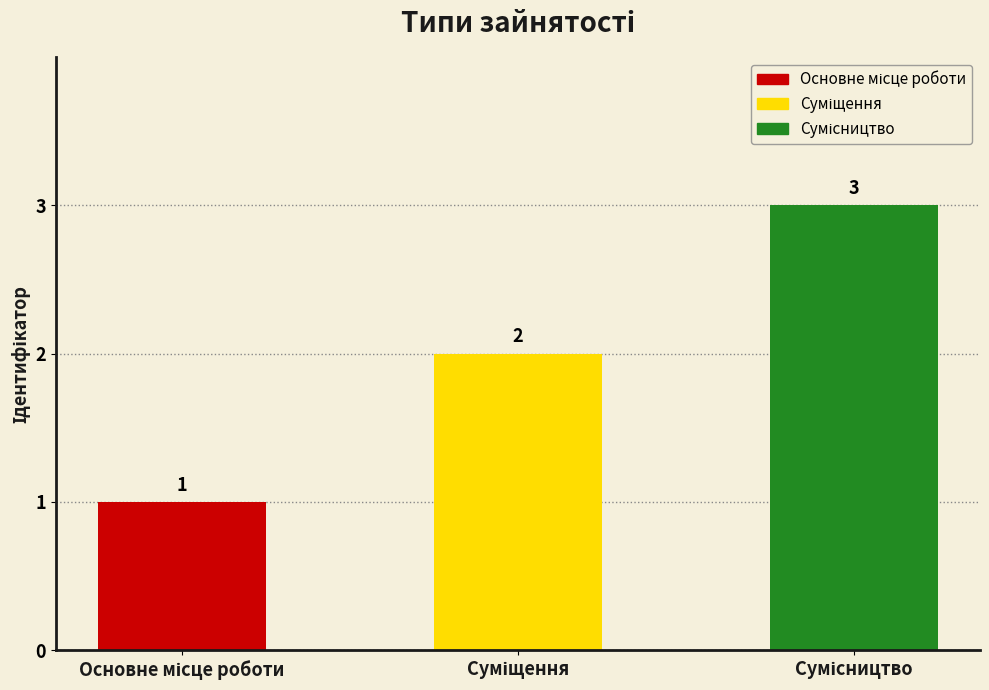

True or false: the data shows 2 at Суміщення.

True